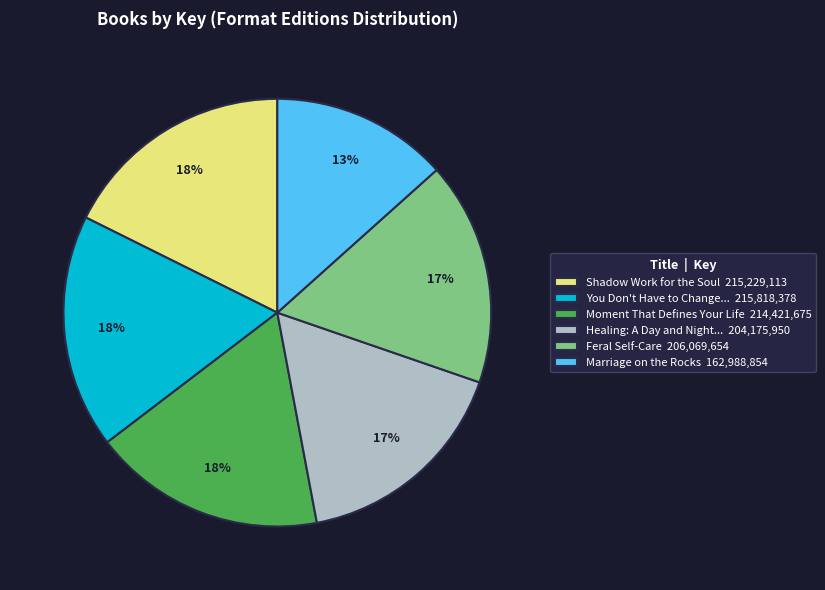

To the nearest percent, what portion does Moment That Defines Your Life 214,421,675 represent?

18%